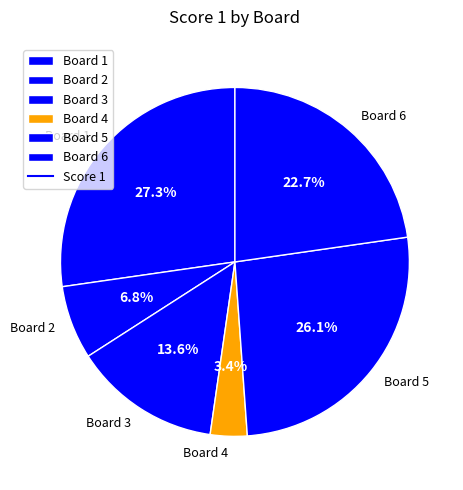

Rank the categories by value from highest to lowest.

Board 1, Board 5, Board 6, Board 3, Board 2, Board 4